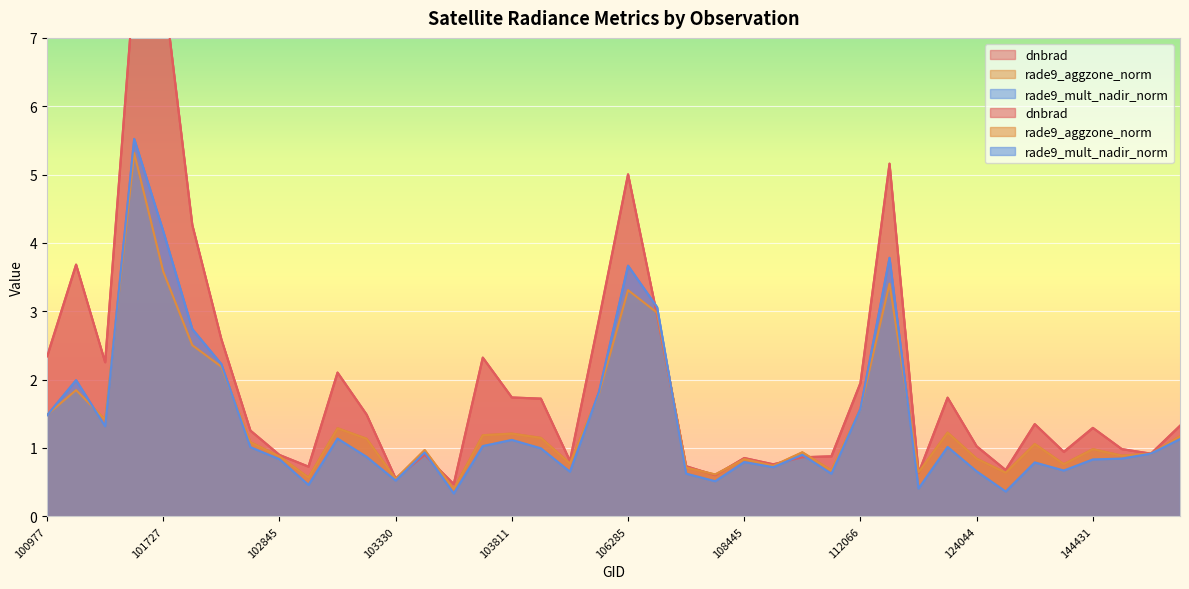

What is the difference between the highest and lowest values at 101986?

0.4